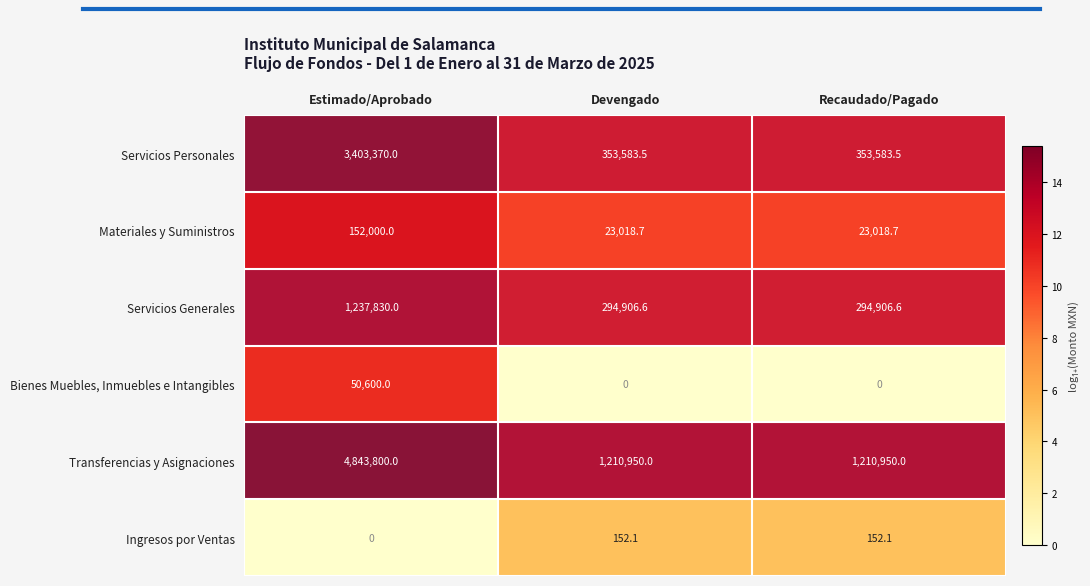

Between Estimado/Aprobado and Devengado, which series saw the biggest shift?

Transferencias y Asignaciones